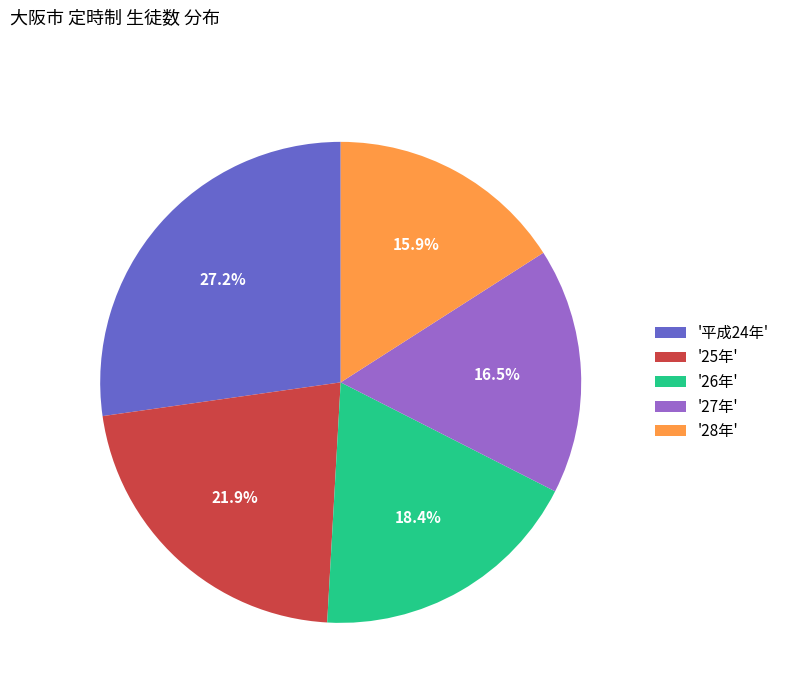

How many segments does this pie chart have?

5